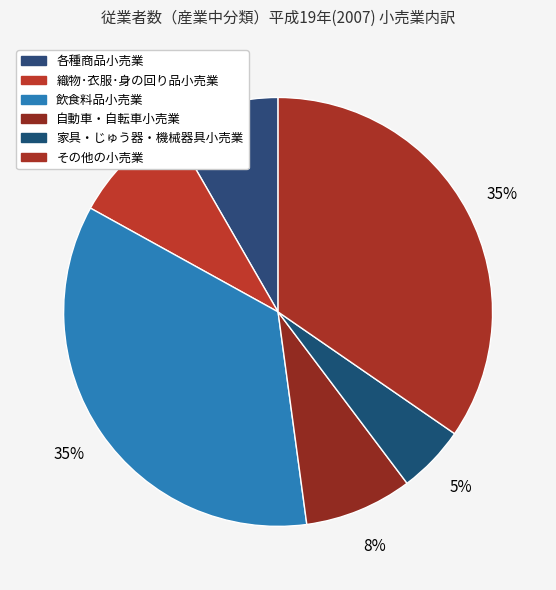

Rank the categories by value from lowest to highest.

家具・じゅう器・機械器具小売業, 自動車・自転車小売業, 各種商品小売業, 織物･衣服･身の回り品小売業, その他の小売業, 飲食料品小売業